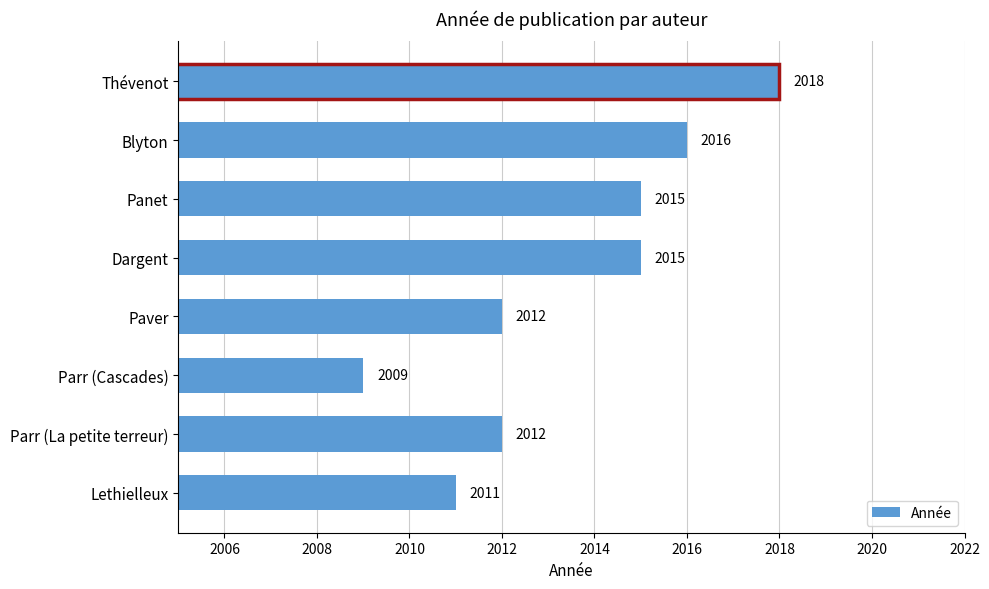

The chart shows a value of 499 at Lethielleux. True or false?

False